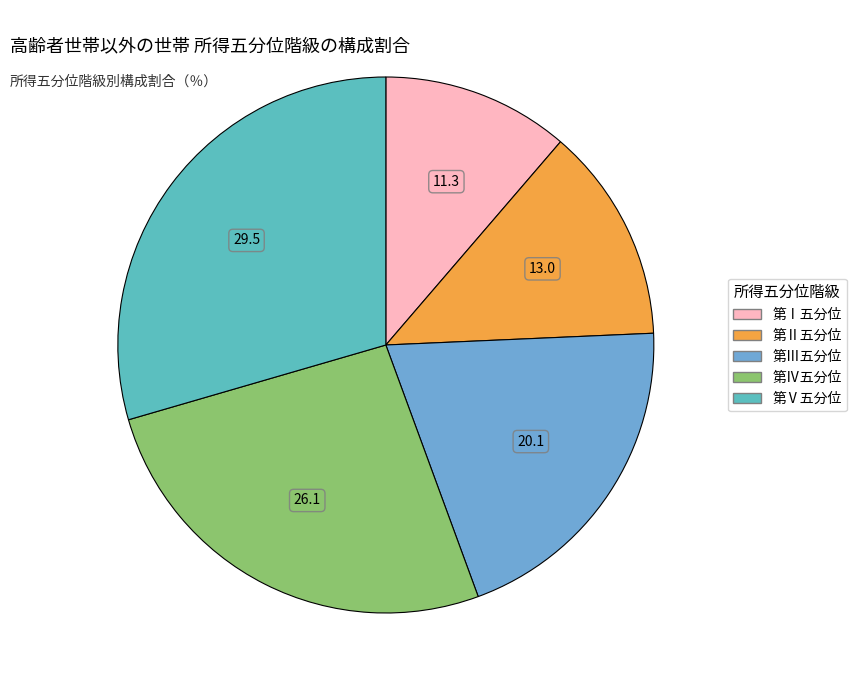

How many segments does this pie chart have?

5